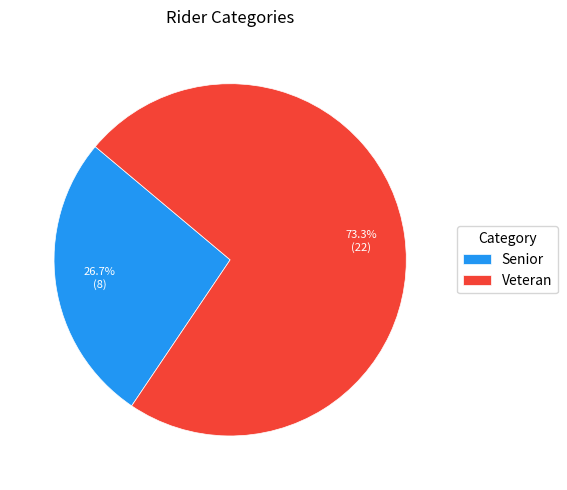

Is there a majority slice in this chart?

Yes